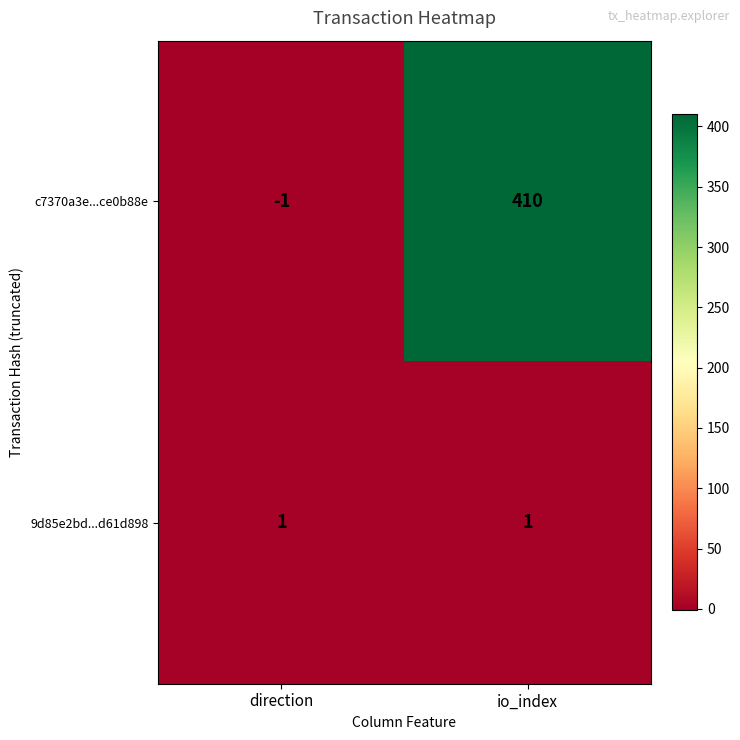

What is the maximum value shown in the chart?

410